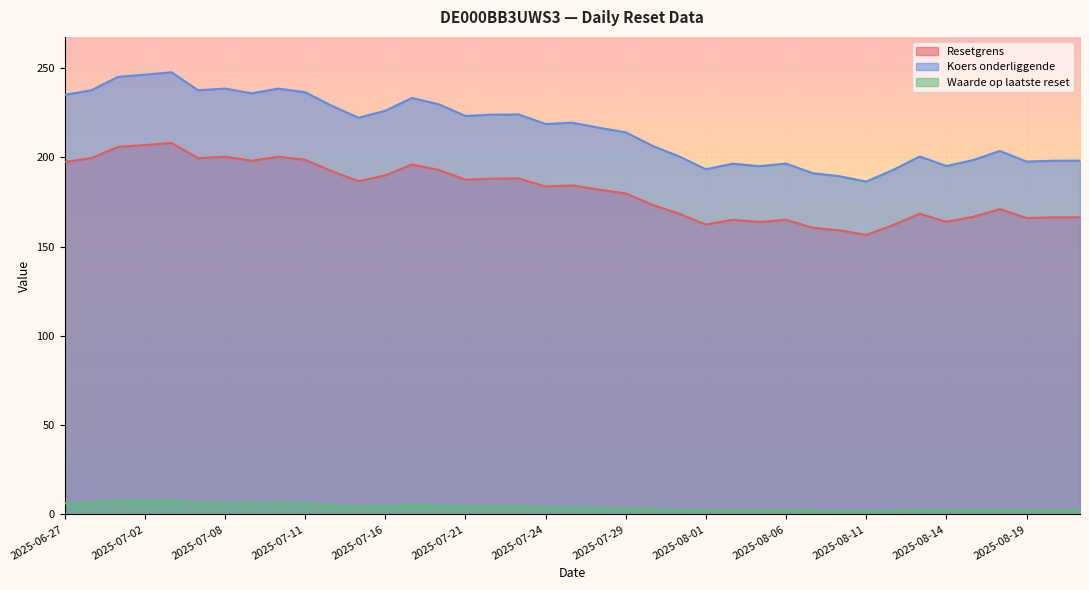

At which label does Resetgrens reach its minimum?

2025-08-11